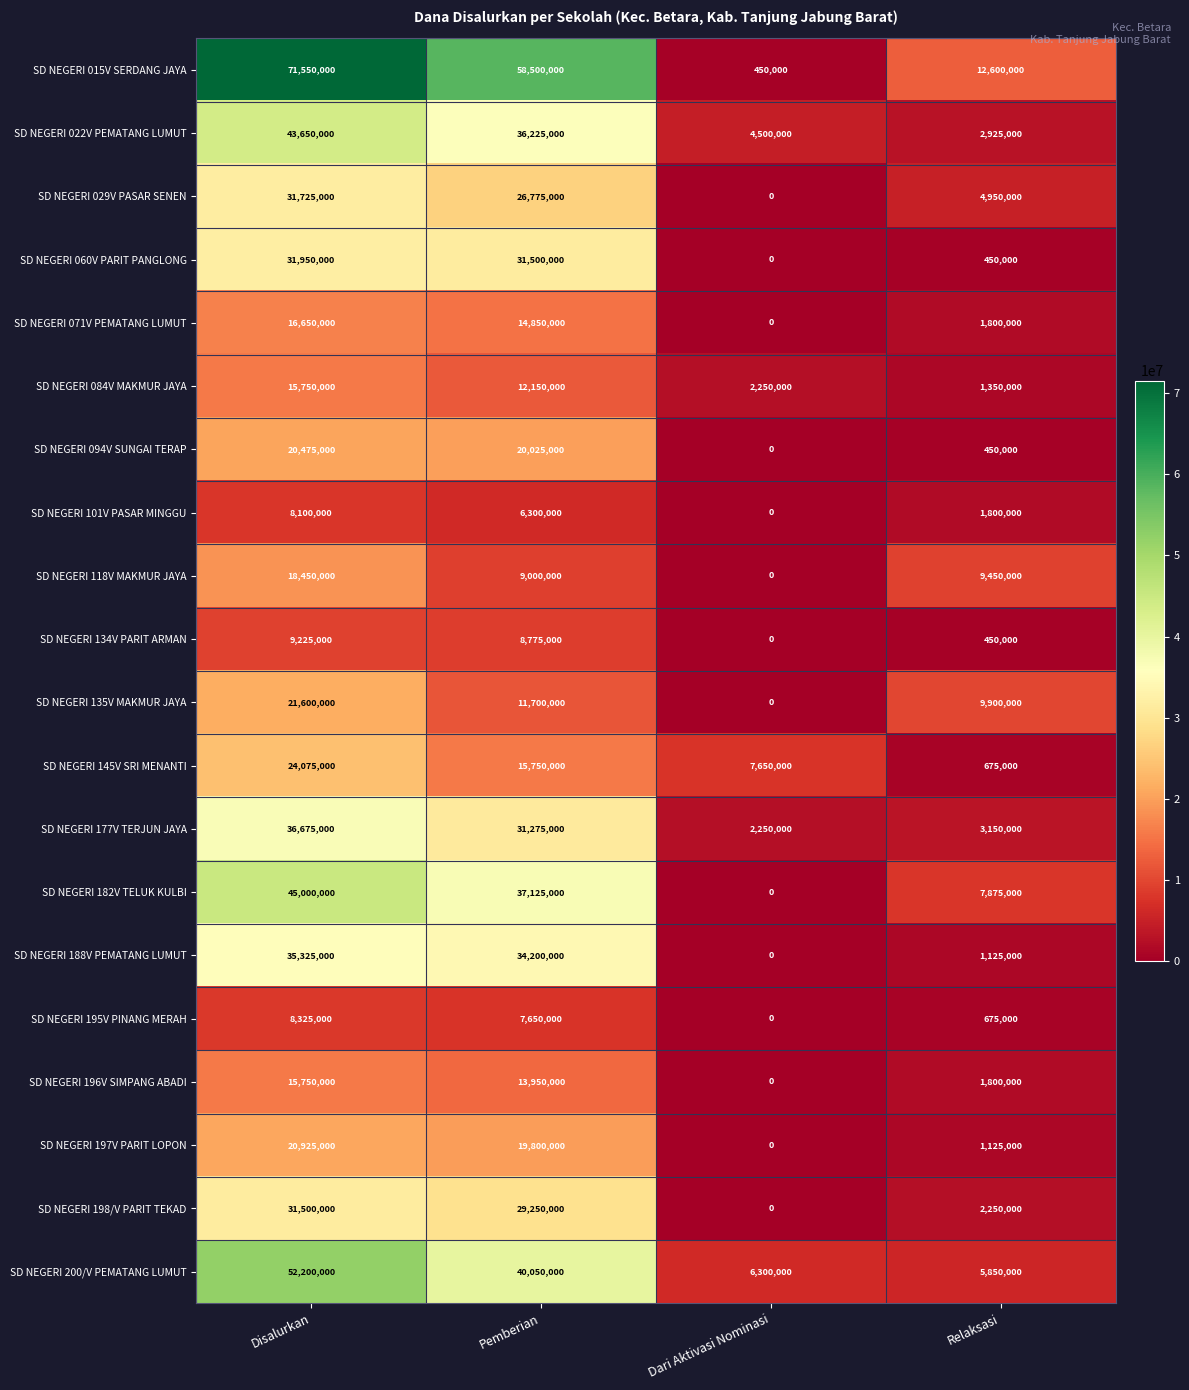

What is the maximum value shown in the chart?

71550000